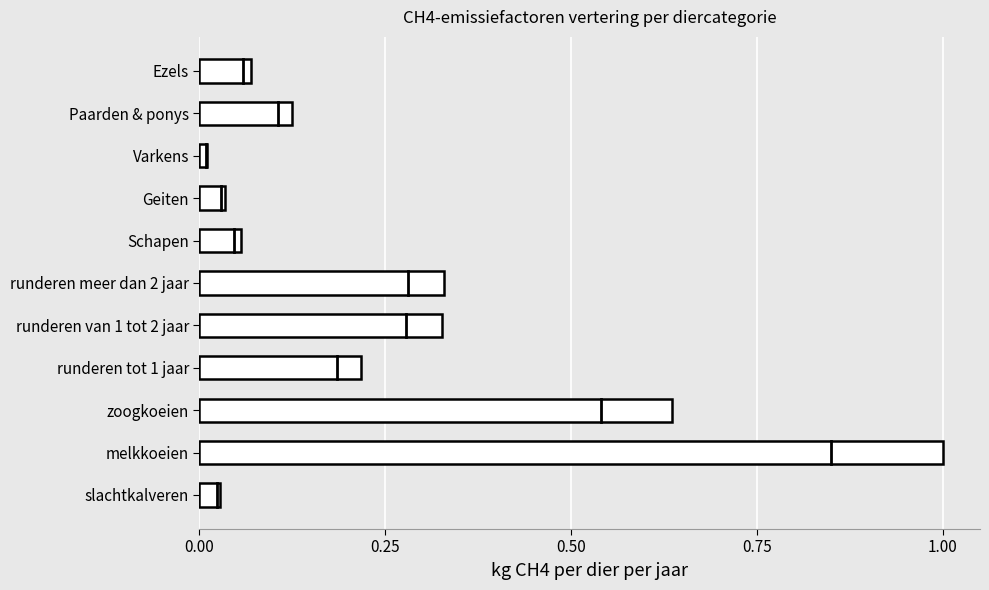

Between melkkoeien and Ezels, which is larger?

melkkoeien